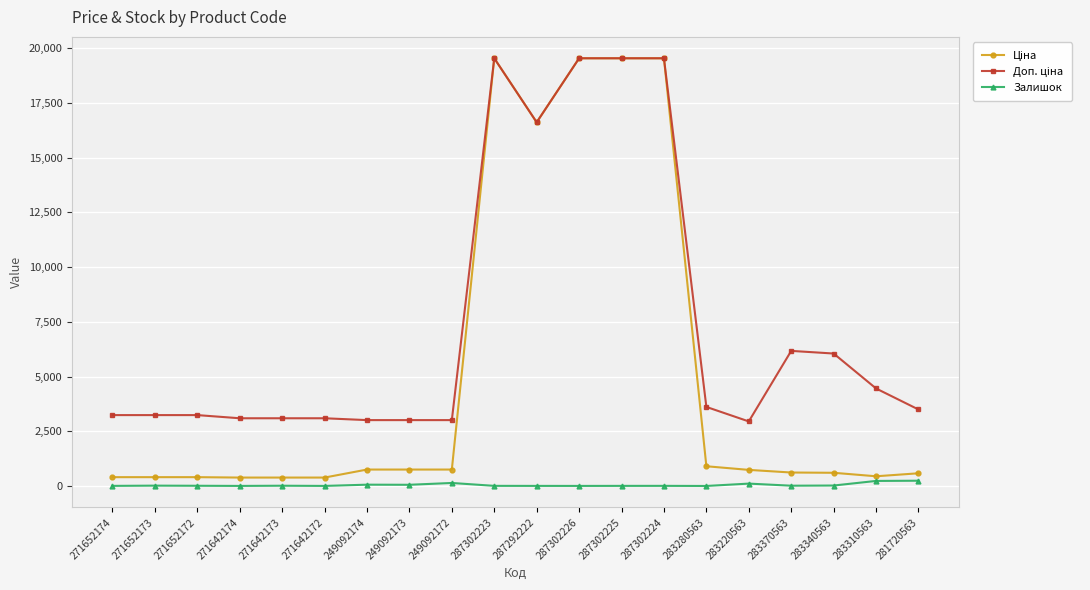

At how many categories does at least one series exceed 17100?

4